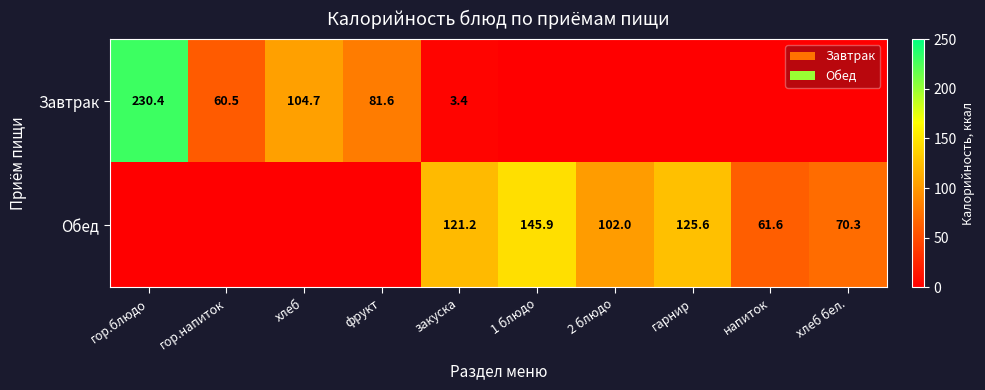

The Завтрак series shows 48.1 at фрукт. True or false?

False